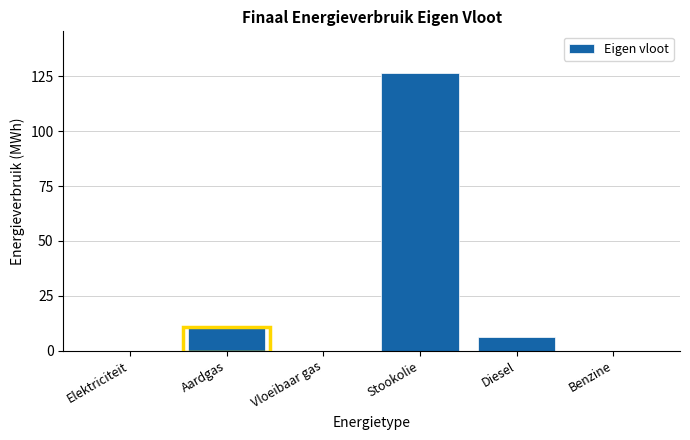

Reading left to right, list all the values displayed in this chart.

Elektriciteit=0.0	Aardgas=10.1	Vloeibaar gas=0.0	Stookolie=126.5	Diesel=6.2	Benzine=0.0